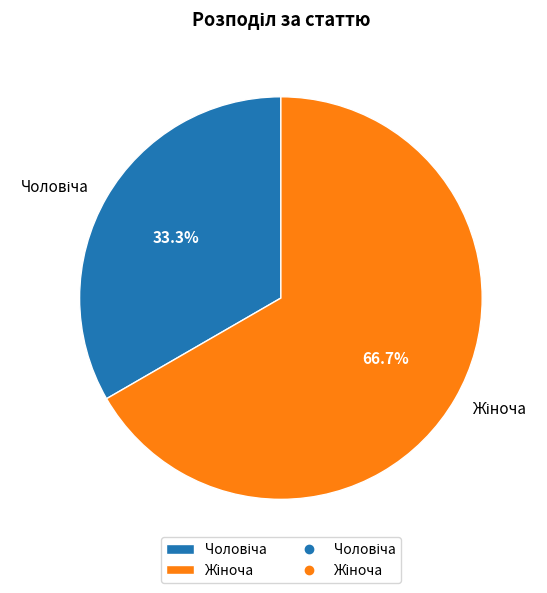

Is there any slice that represents more than half of the pie?

Yes